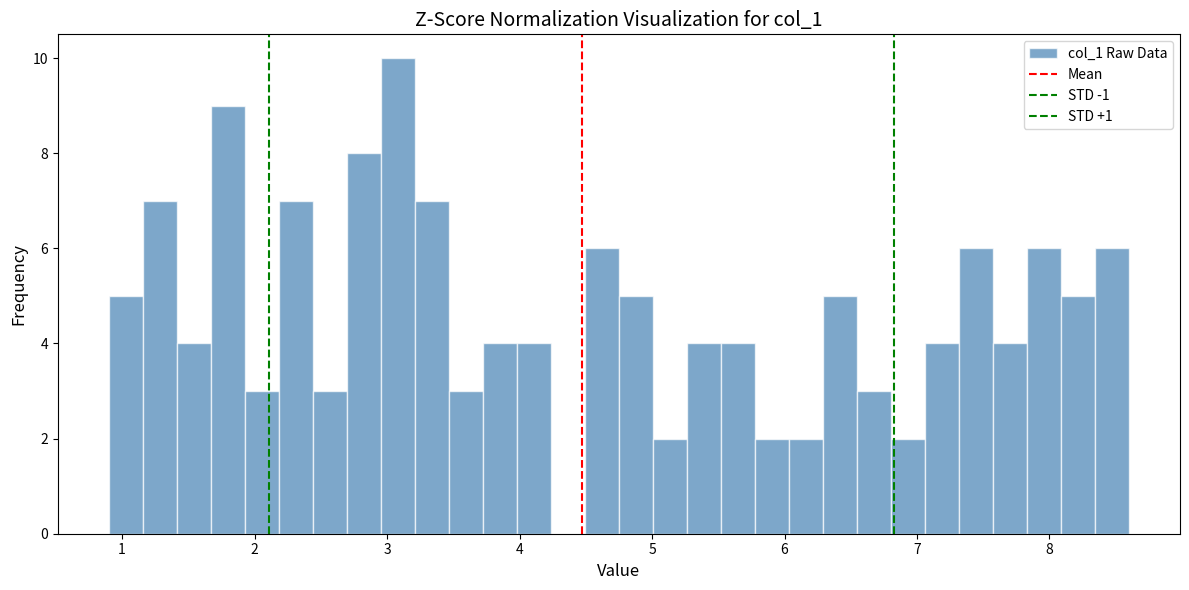

Around what value on the x-axis is the tallest bar? Give the approximate position of its centre, as read against the axis.

3.1